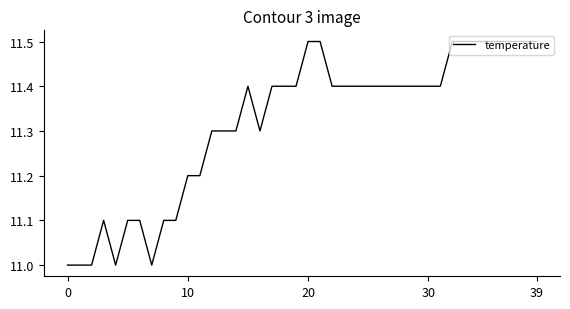

Is this an area chart (filled region under the line)?

No